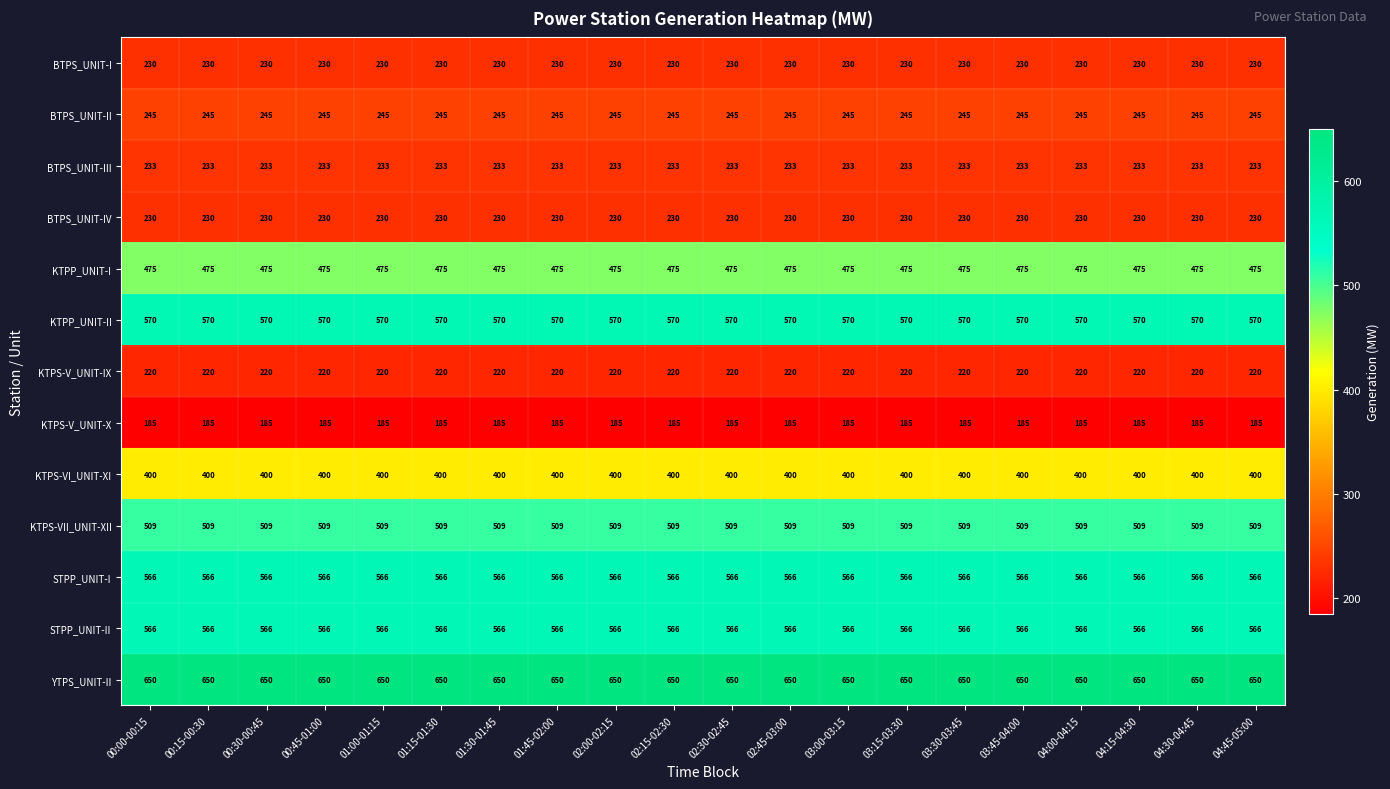

What is the total value across all series at 02:15-02:30?

5079